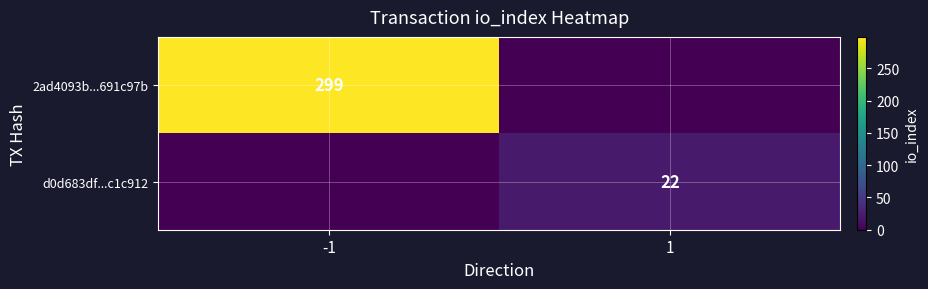

What is the difference between the highest and lowest values at -1?

299